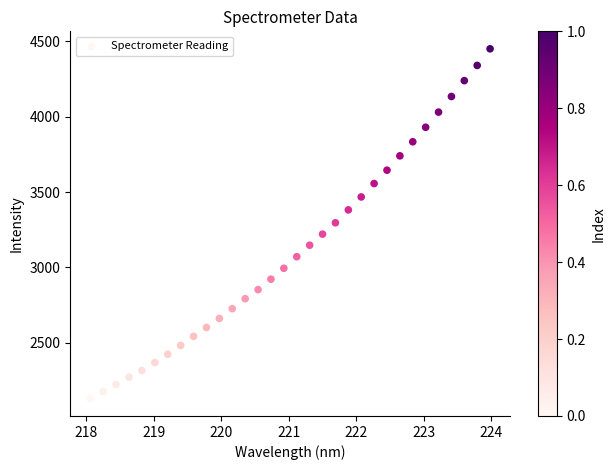

What is the range of X values (max minus min)?

5.9